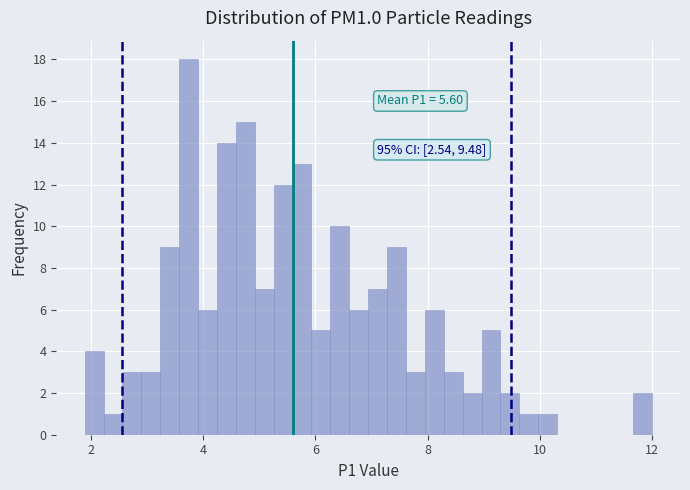

Read against the x-axis, roughly where is the centre of the tallest bar?

3.8